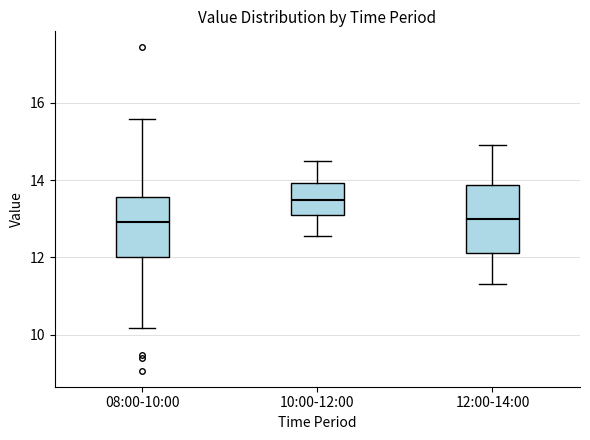

Reading left to right, transcribe this box plot: for each box, give where its median line is, the range the box spans, and where its two whiskers end, as read against the y-axis. The values are not printed on the chart, so give them approximately, as read against the axis.

08:00-10:00: median 13.0, box 12.0 to 13.6, whiskers 10.2 to 15.6
10:00-12:00: median 13.4, box 13.2 to 14.0, whiskers 12.6 to 14.6
12:00-14:00: median 13.0, box 12.2 to 13.8, whiskers 11.4 to 15.0